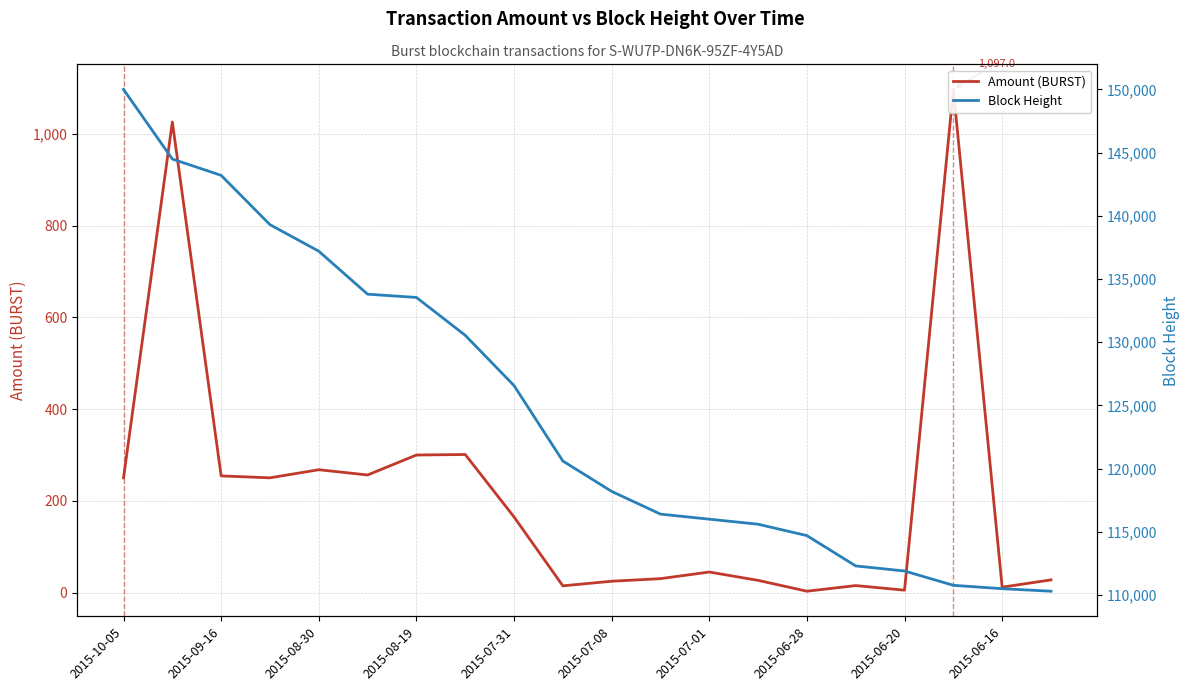

Is it true that Amount (BURST) equals 30.5 at 11?

True